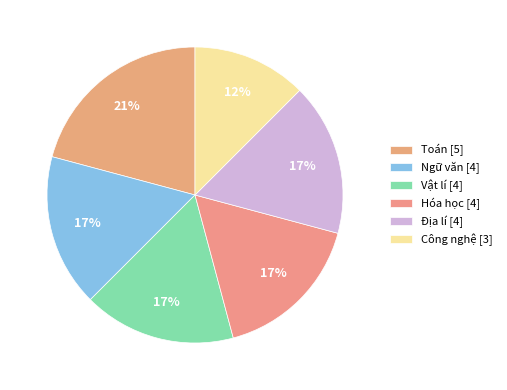

What is the change in value from Địa lí to Công nghệ?

-1